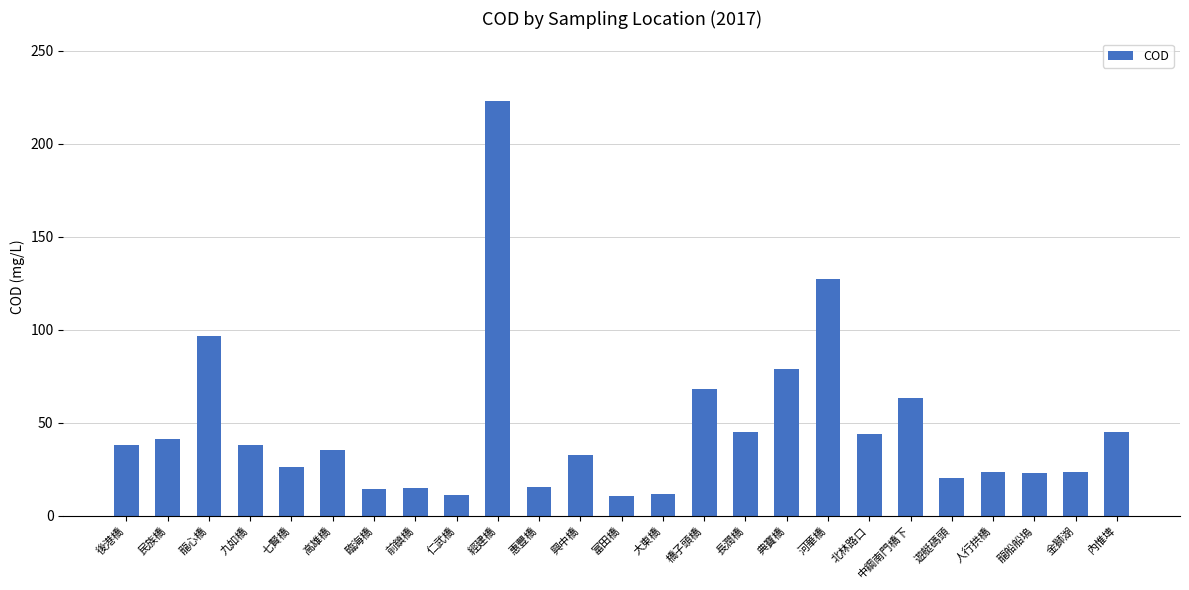

True or false: the data shows 63.1 at 民族橋.

False